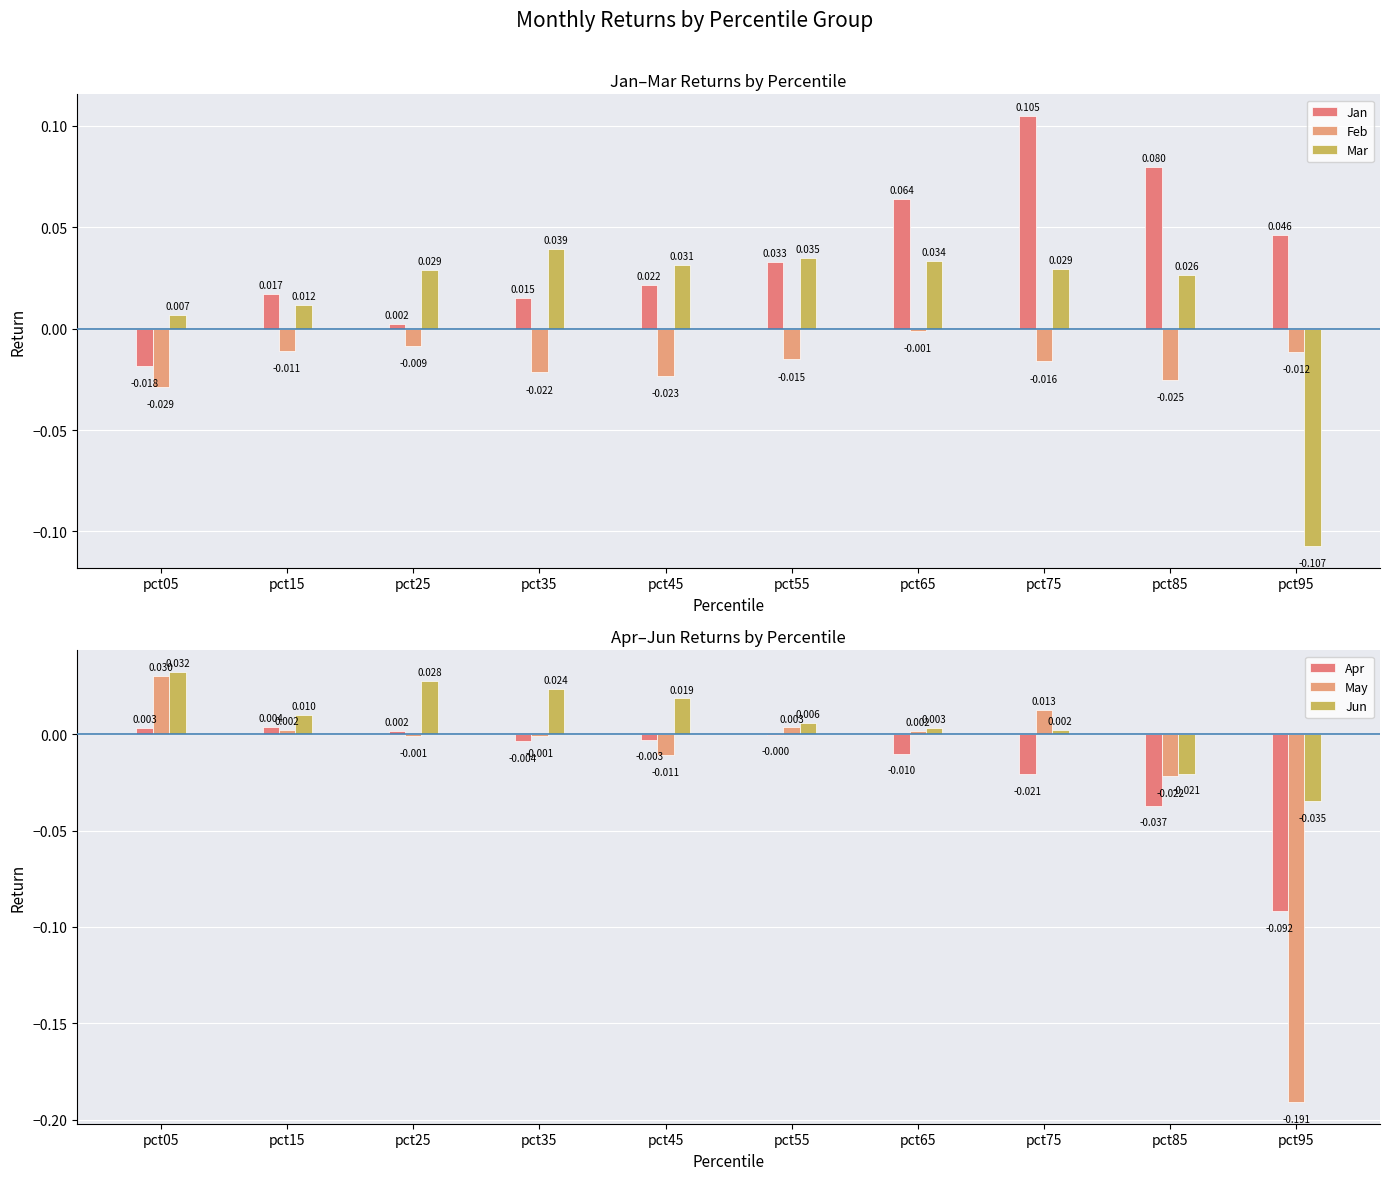

Which series has the widest spread of values?

May